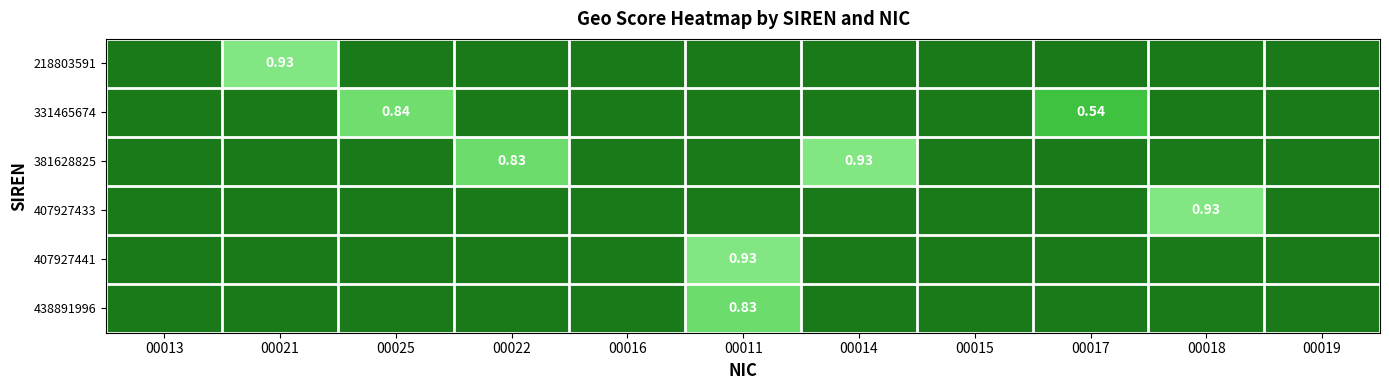

Is the value of 381628825 at 00016 greater than the value of 331465674 at 00019?

No